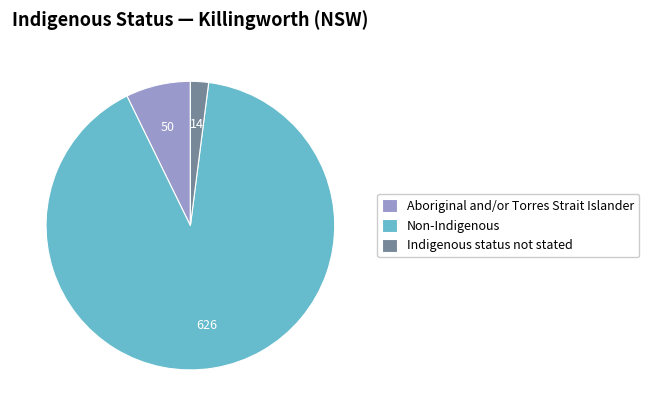

Does any single category account for the majority?

Yes